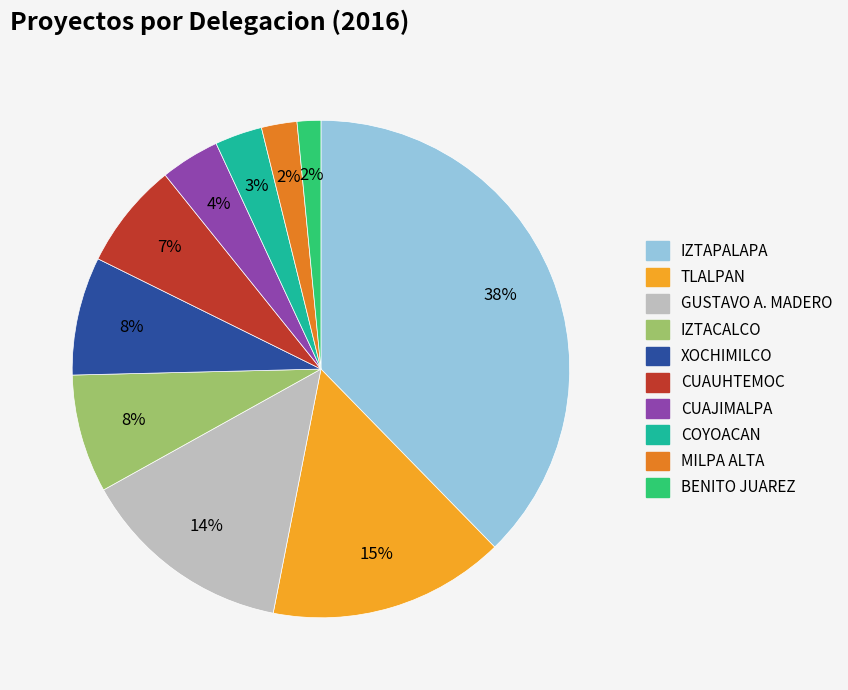

What is the ratio of the value at XOCHIMILCO to the value at TLALPAN?

0.5